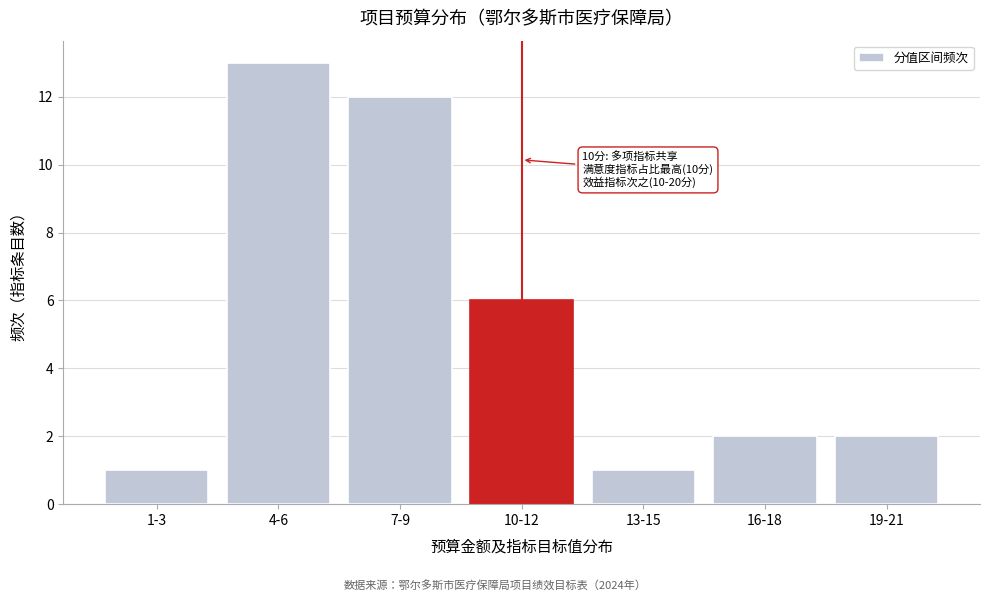

Reading left to right, transcribe all the data shown in this chart.

1-3=1	4-6=13	7-9=12	10-12=6	13-15=1	16-18=2	19-21=2